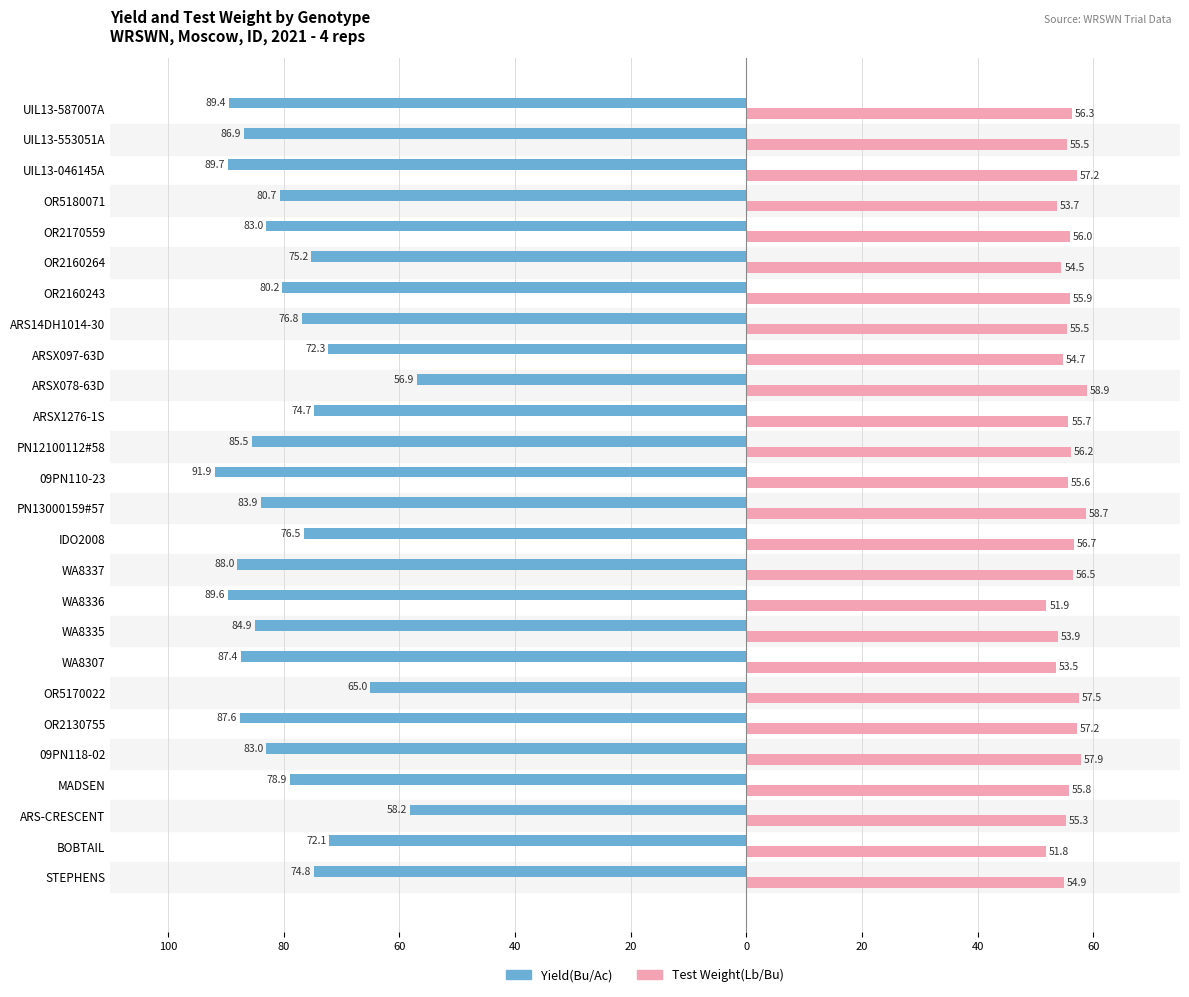

What are all the series names shown in the legend?

Yield(Bu/Ac), Test Weight(Lb/Bu)